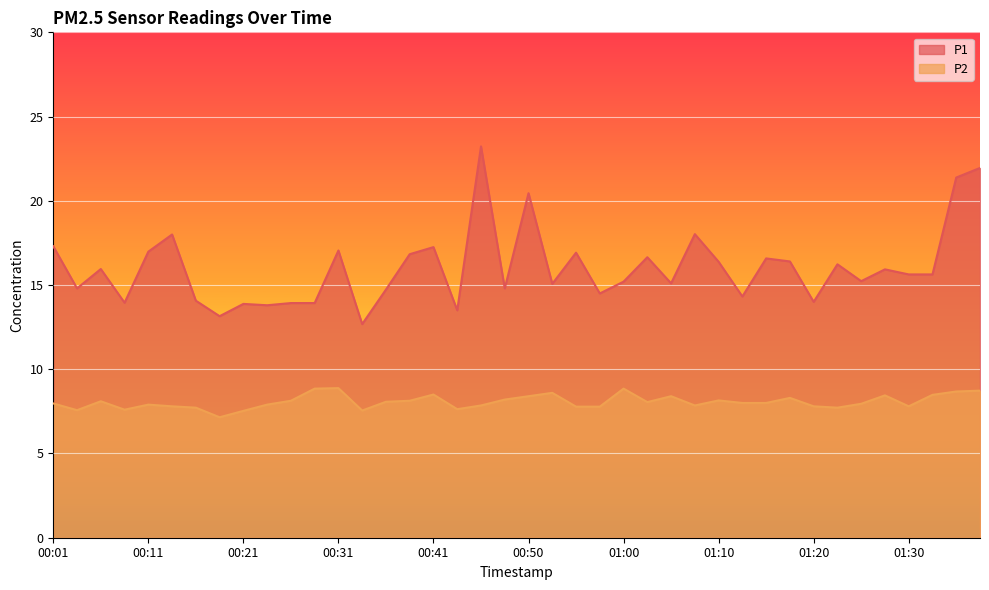

Rank the series by their maximum value, from lowest to highest.

P2, P1